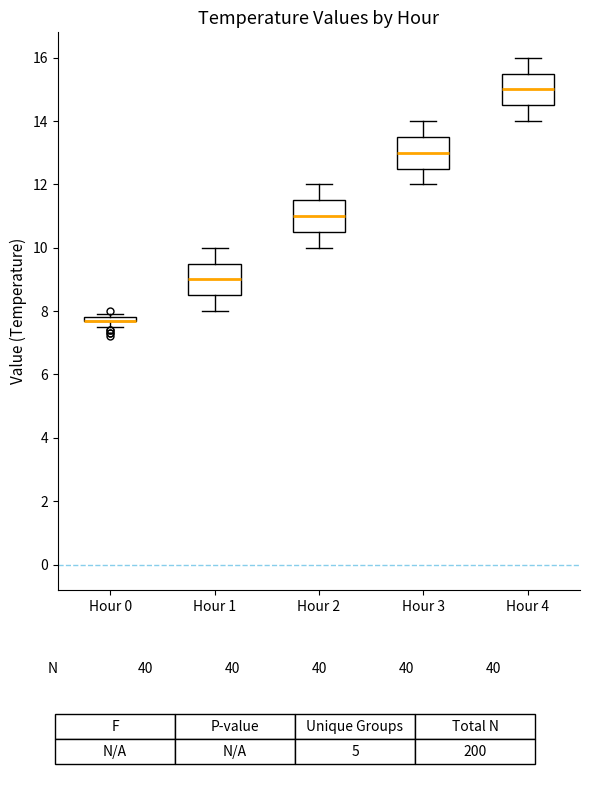

Where does the median line of the box for Hour 2 sit on the y-axis? The values are not printed on the chart, so give them approximately, as read against the axis.

11.0